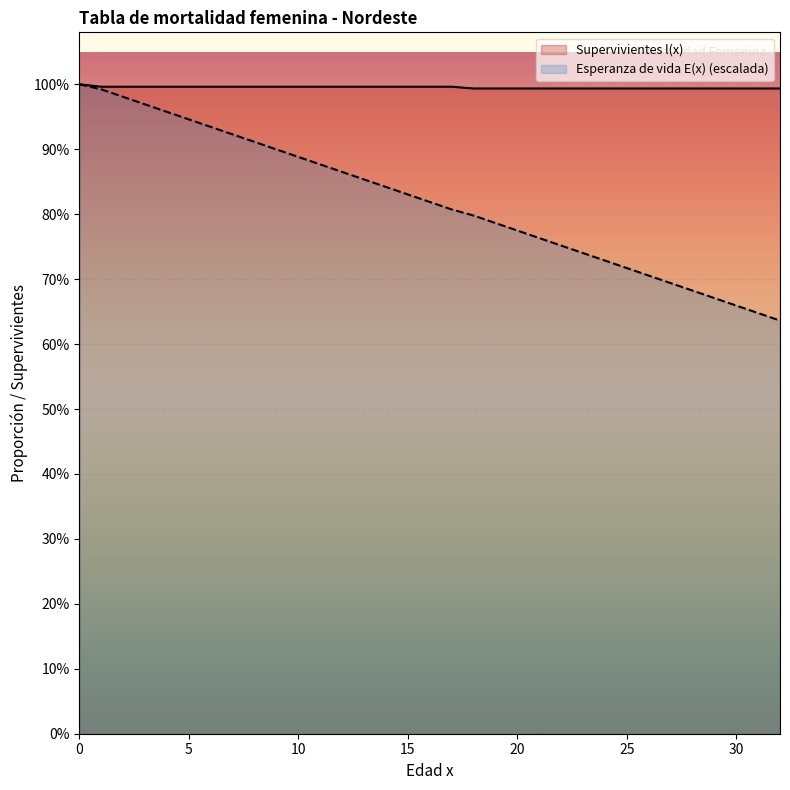

What are all the series names shown in the legend?

Supervivientes l(x), Esperanza de vida E(x) (escalada)